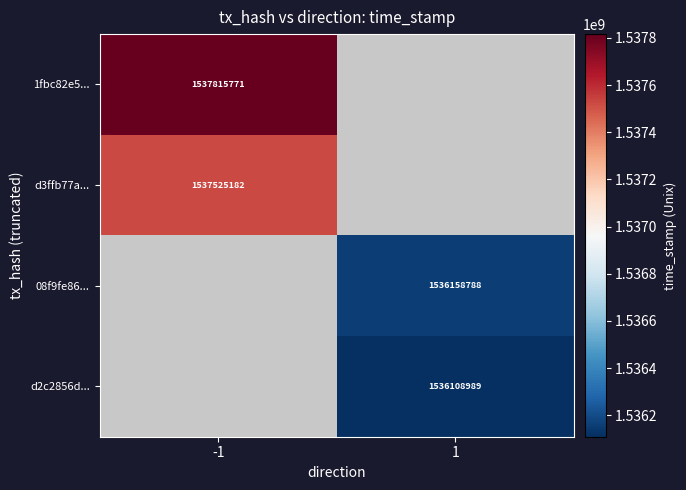

The d3ffb77a... series shows 613482285.2 at -1. True or false?

False